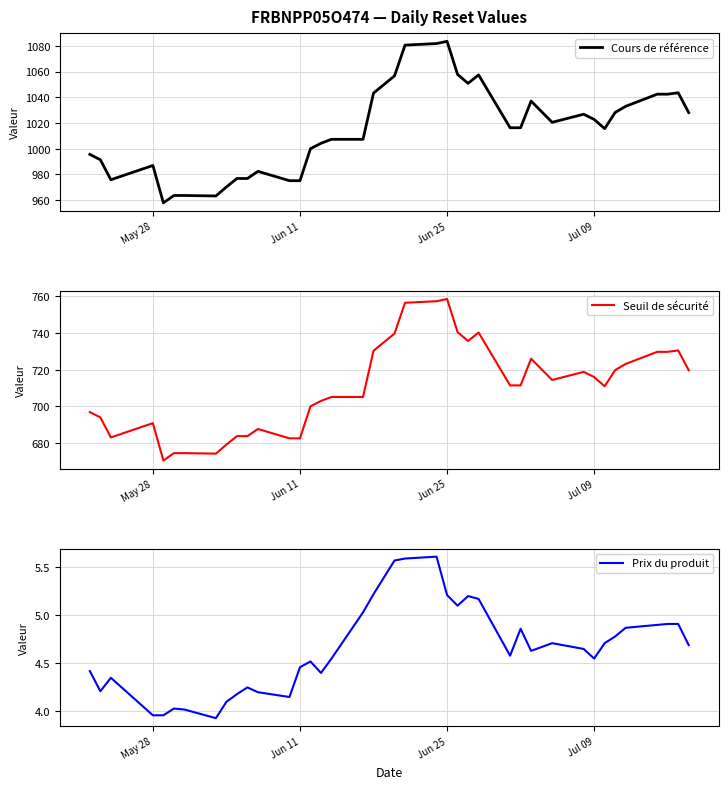

True or false: Cours de référence and Prix du produit cross at least once.

False